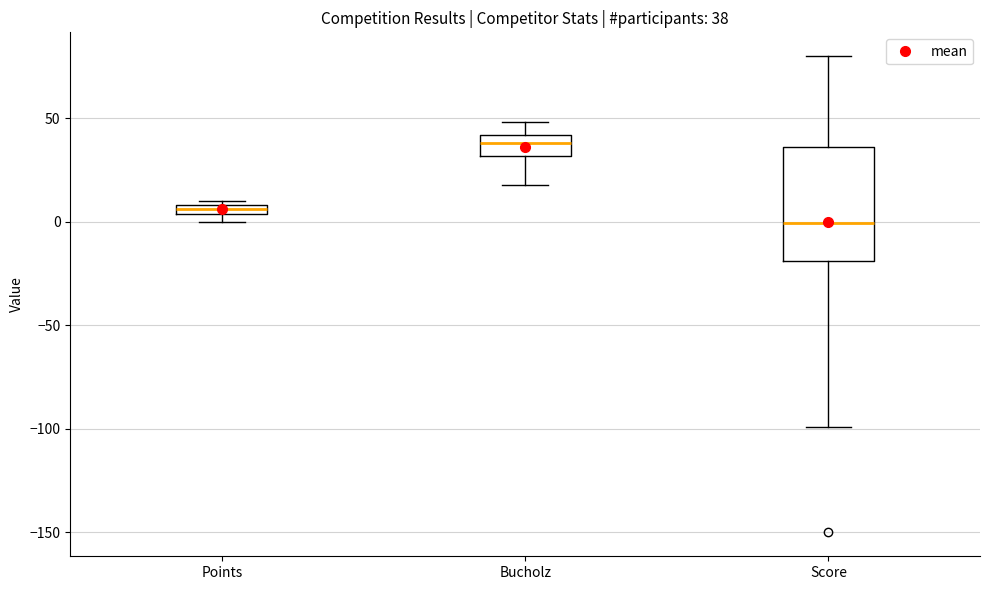

Which box has the lowest median line?

Score